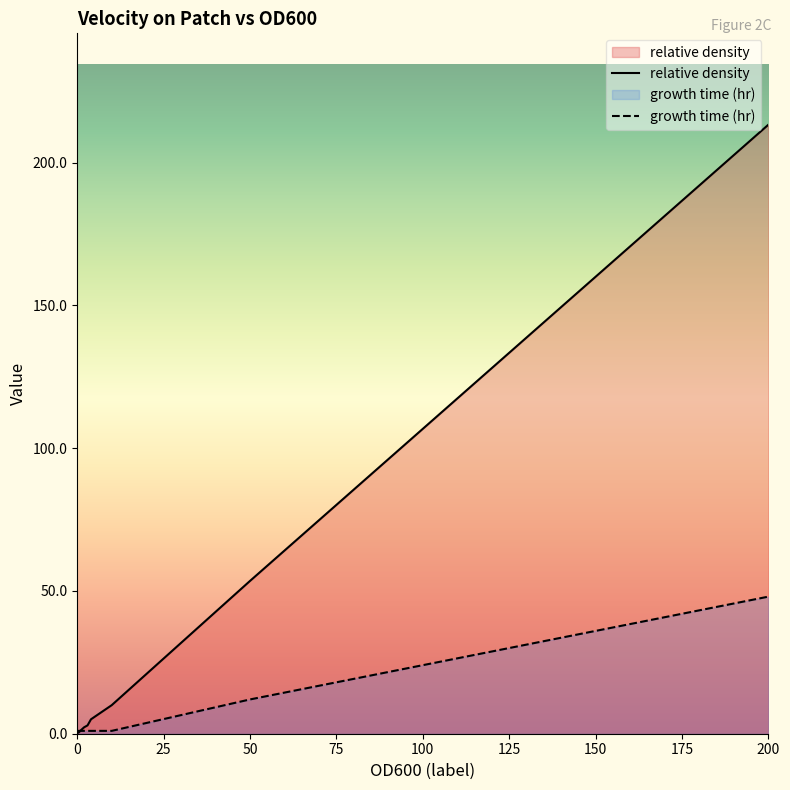

Which category has the highest value across all series?

200